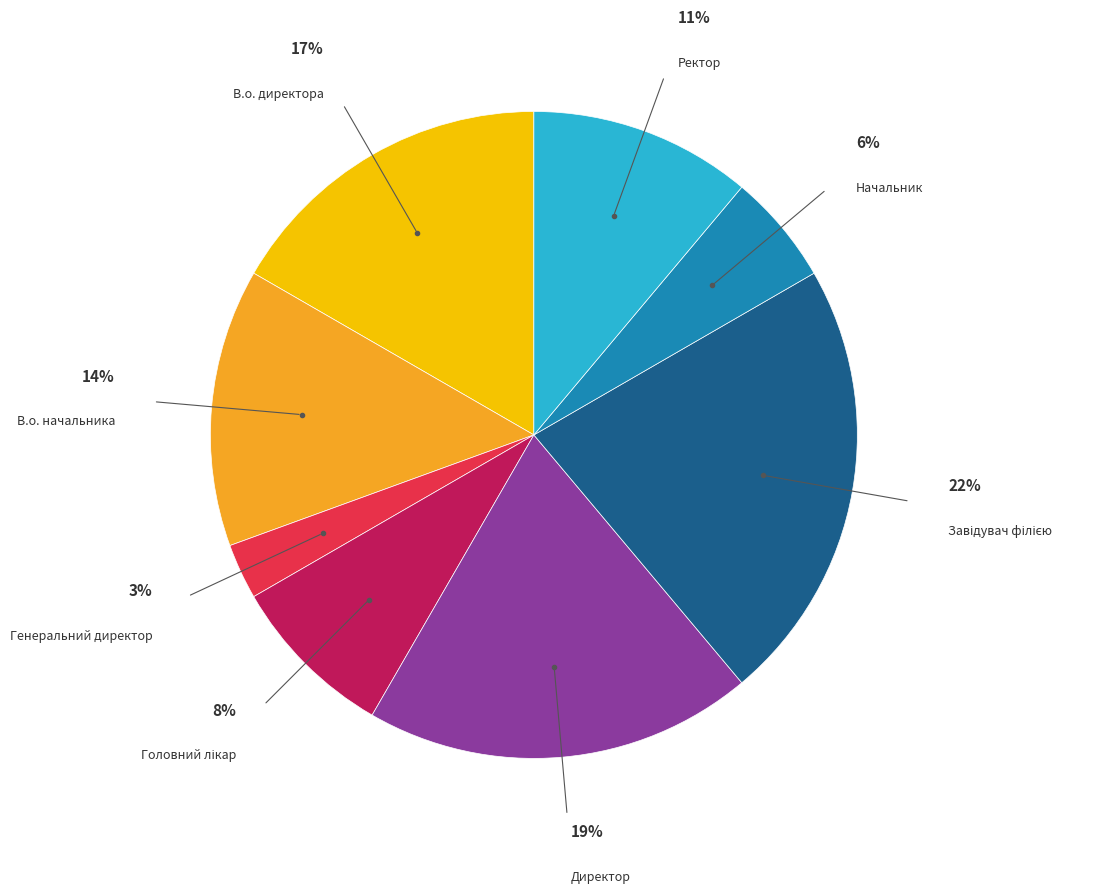

Which has a higher value, Директор or В.о. директора?

Директор